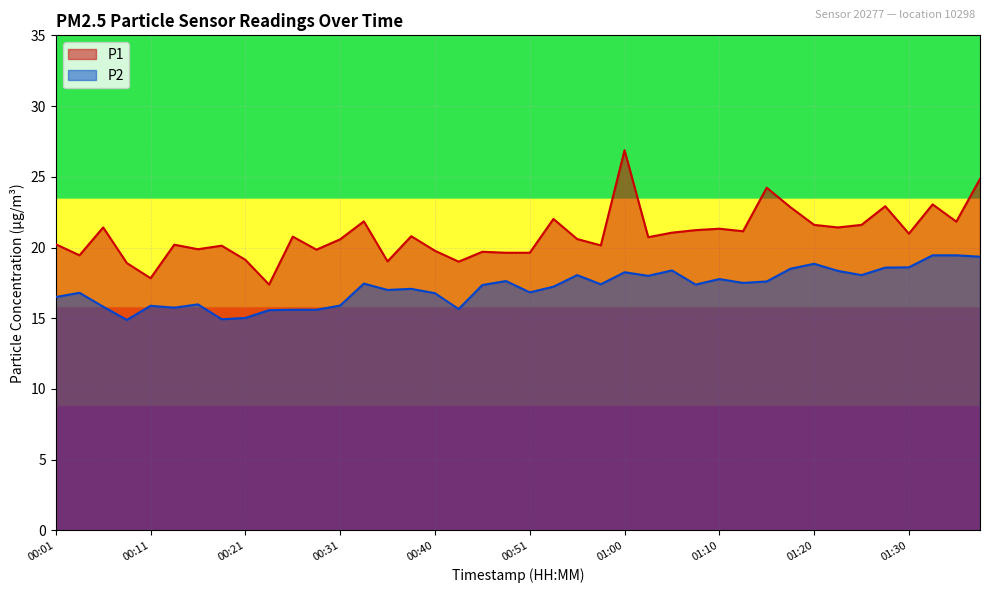

What is the maximum value for P2?

19.4